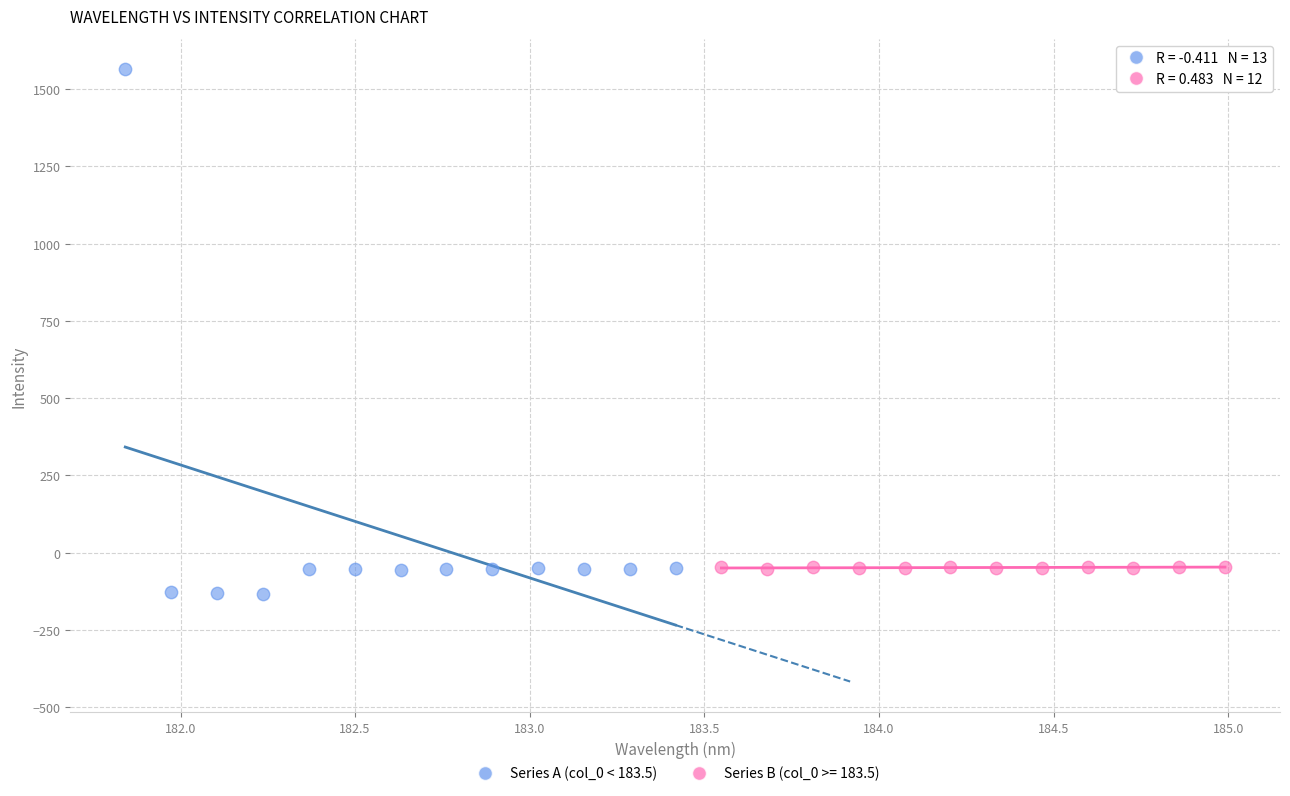

Which series contains the highest Y value?

Series A (col_0 < 183.5)